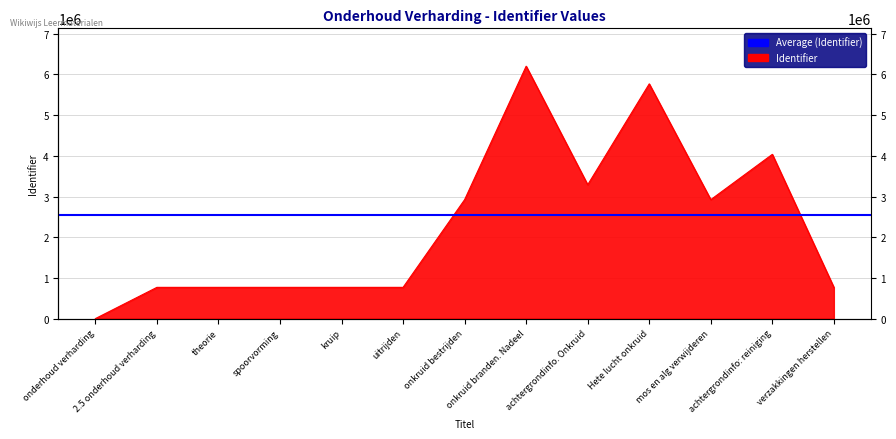

How many values are above zero?

12